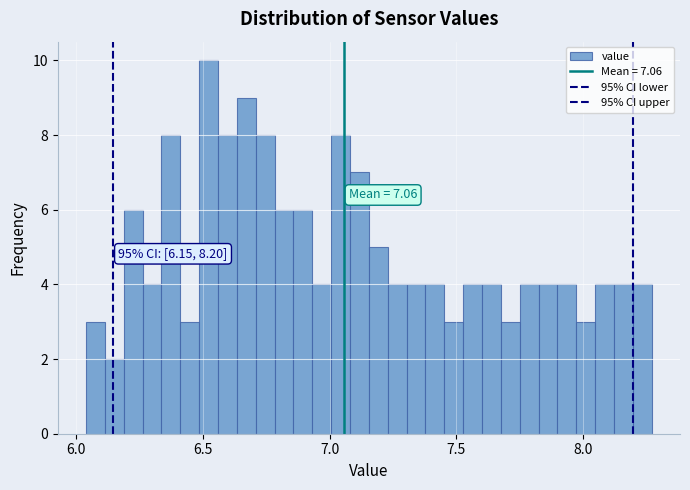

Around what value on the x-axis is the tallest bar? Give the approximate position of its centre, as read against the axis.

6.50